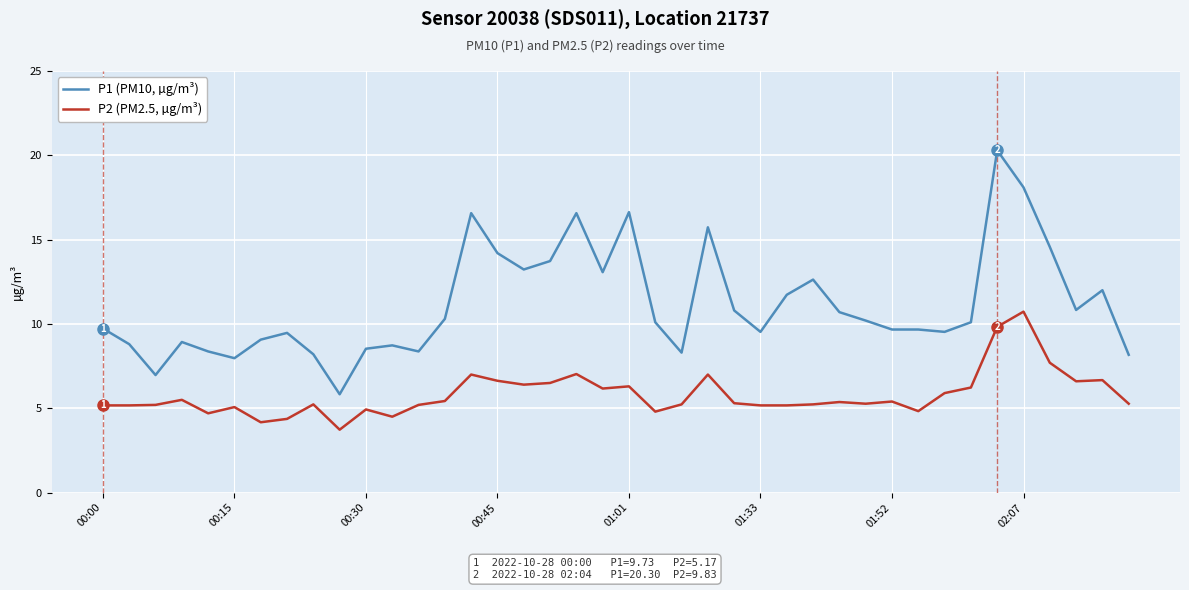

What is the highest value of the P1 (PM10, µg/m³) series?

20.3